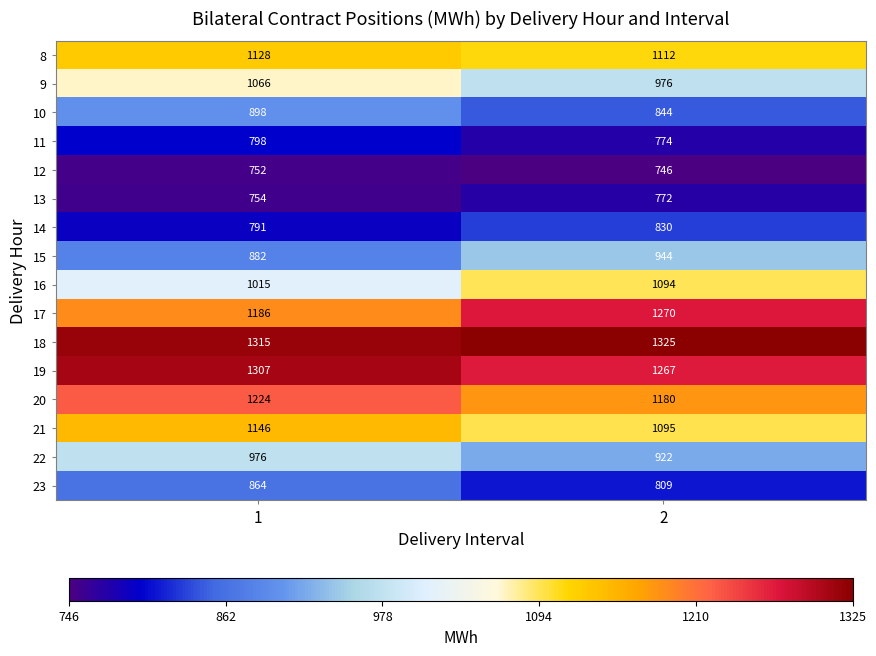

Rank the series by their maximum value, from highest to lowest.

18, 19, 17, 20, 21, 8, 16, 9, 22, 15, 10, 23, 14, 11, 13, 12